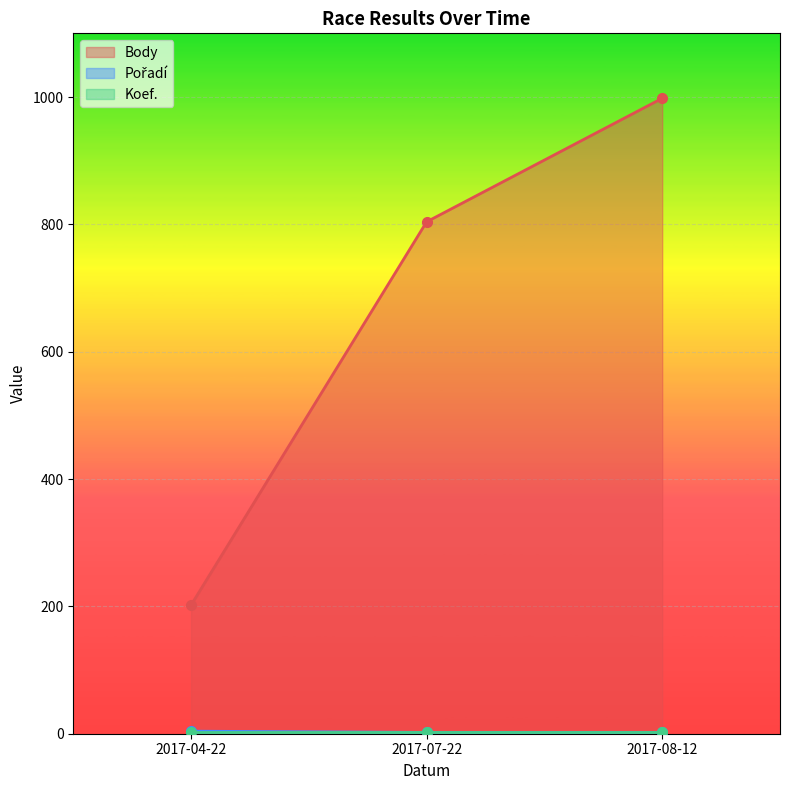

Rank the categories by Body value from highest to lowest.

2017-08-12, 2017-07-22, 2017-04-22